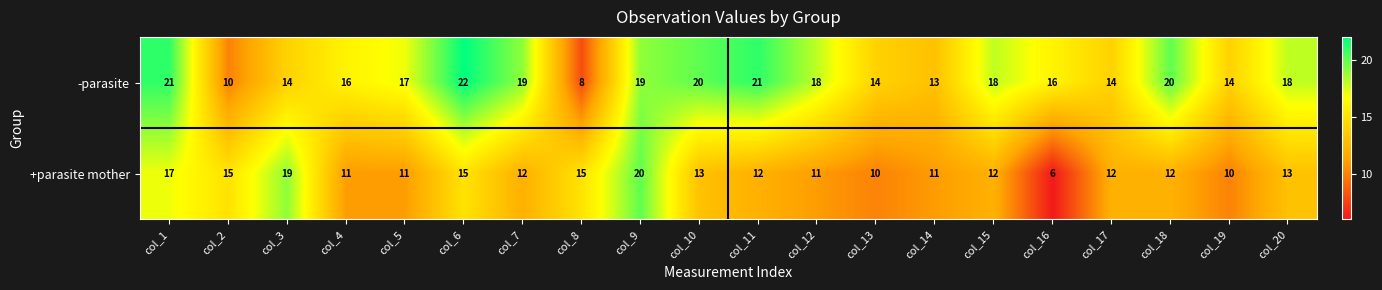

Between col_16 and col_18, which series saw the biggest shift?

+parasite mother